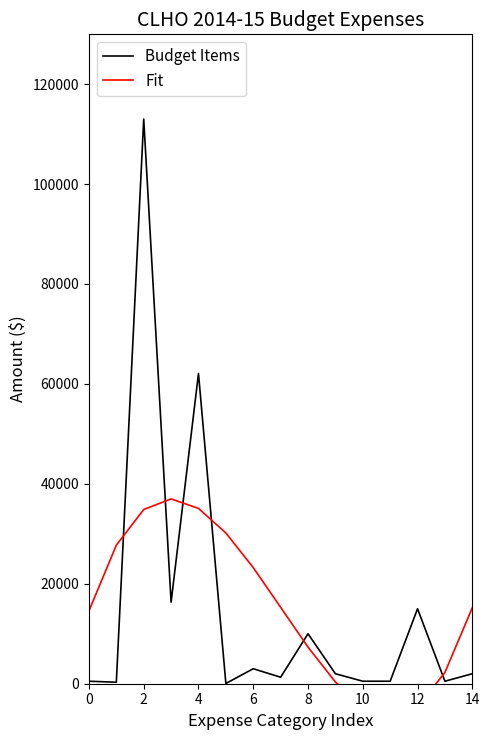

Rank the series at 13 from lowest to highest value.

Budget Items, Fit